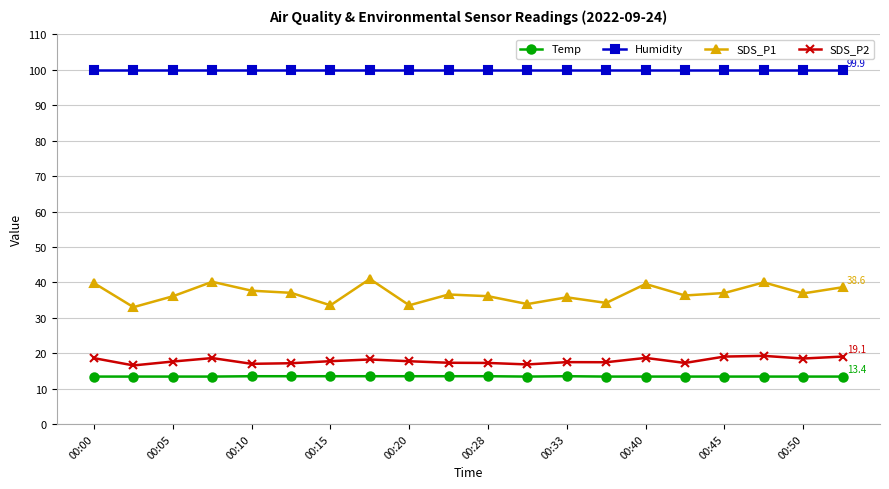

Which series has the widest spread of values?

SDS_P1